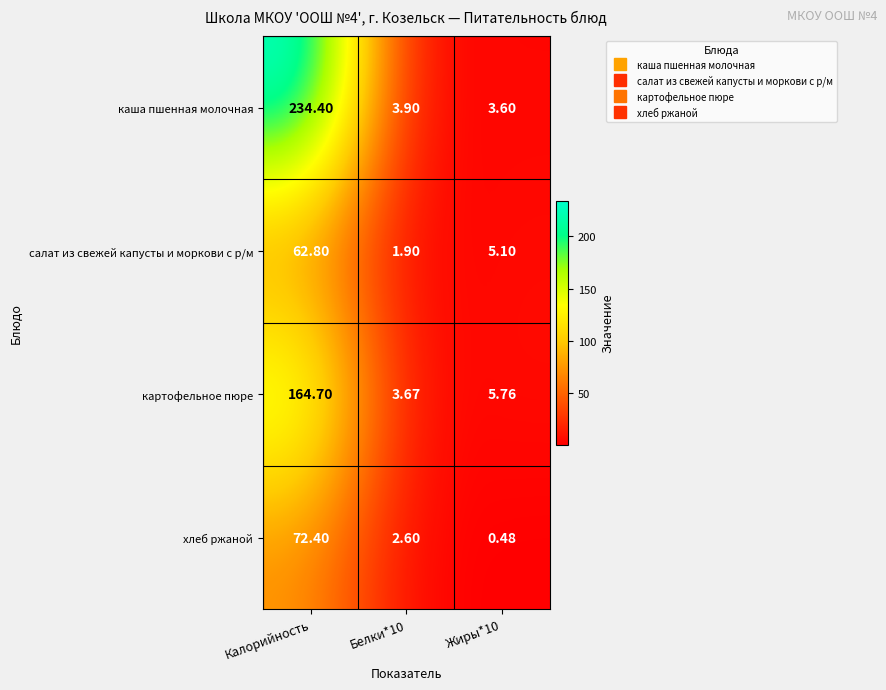

At which label does салат из свежей капусты и моркови с р/м first exceed 5?

Калорийность